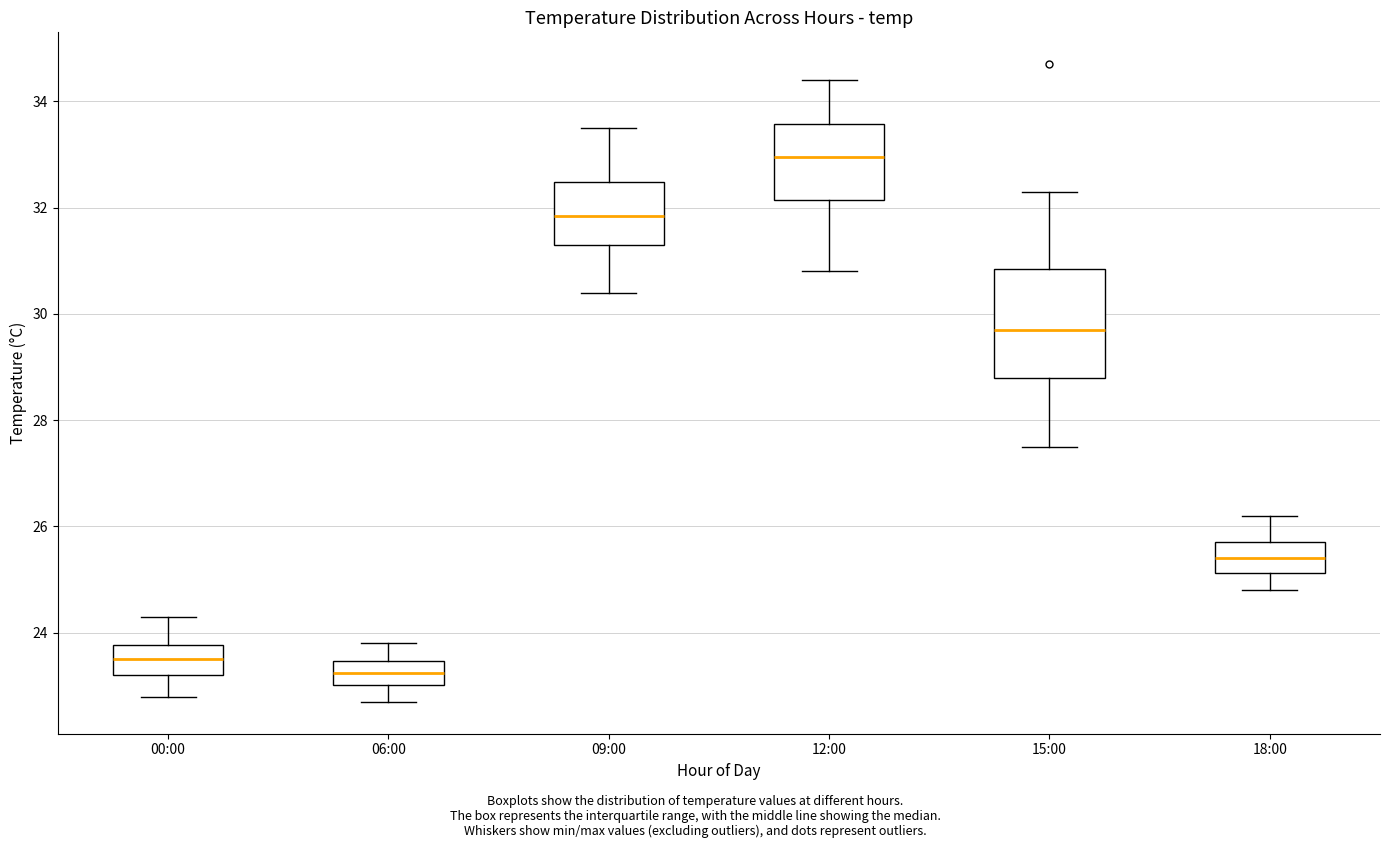

Where does the lower whisker of the box for 15:00 end on the y-axis? The values are not printed on the chart, so give them approximately, as read against the axis.

27.6